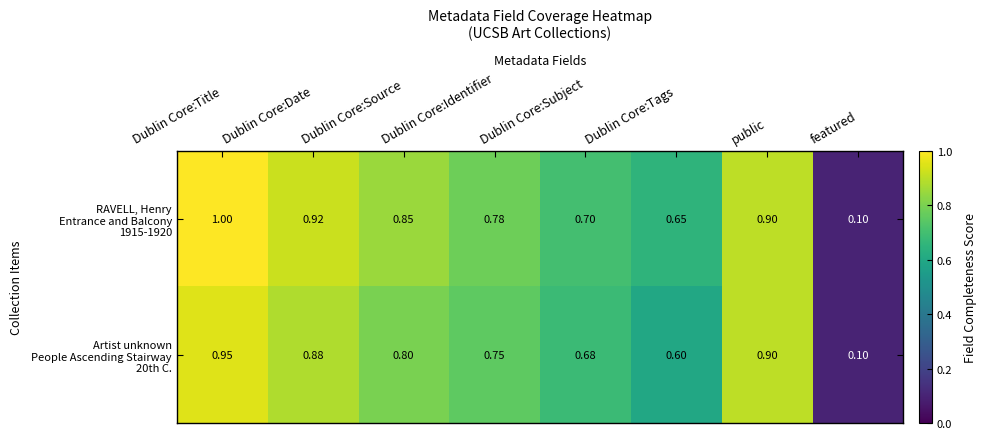

Which label corresponds to the largest value in the chart?

Dublin Core:Title